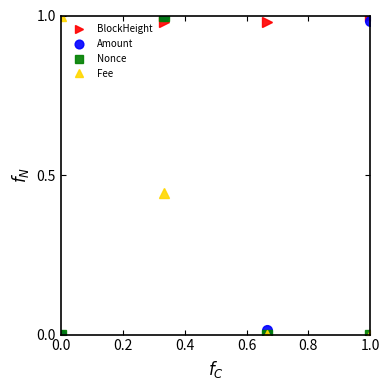

Which series has the largest total across all categories?

BlockHeight